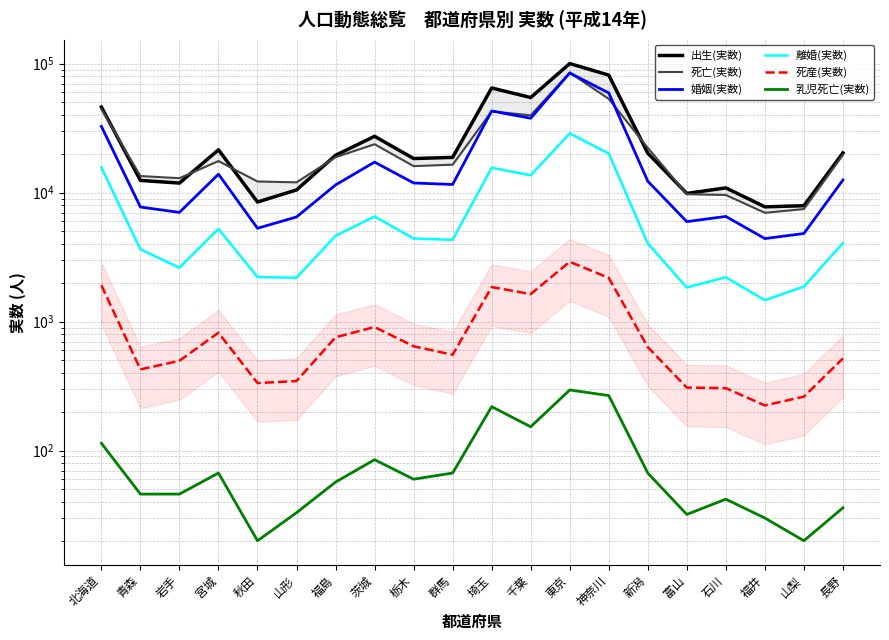

How many series are shown in this chart?

6